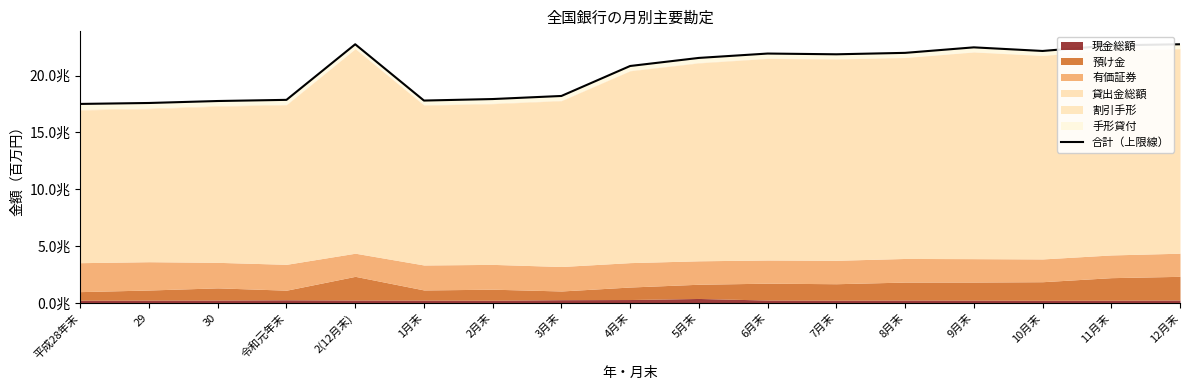

At which label does the data first exceed 21557645?

2(12月末)